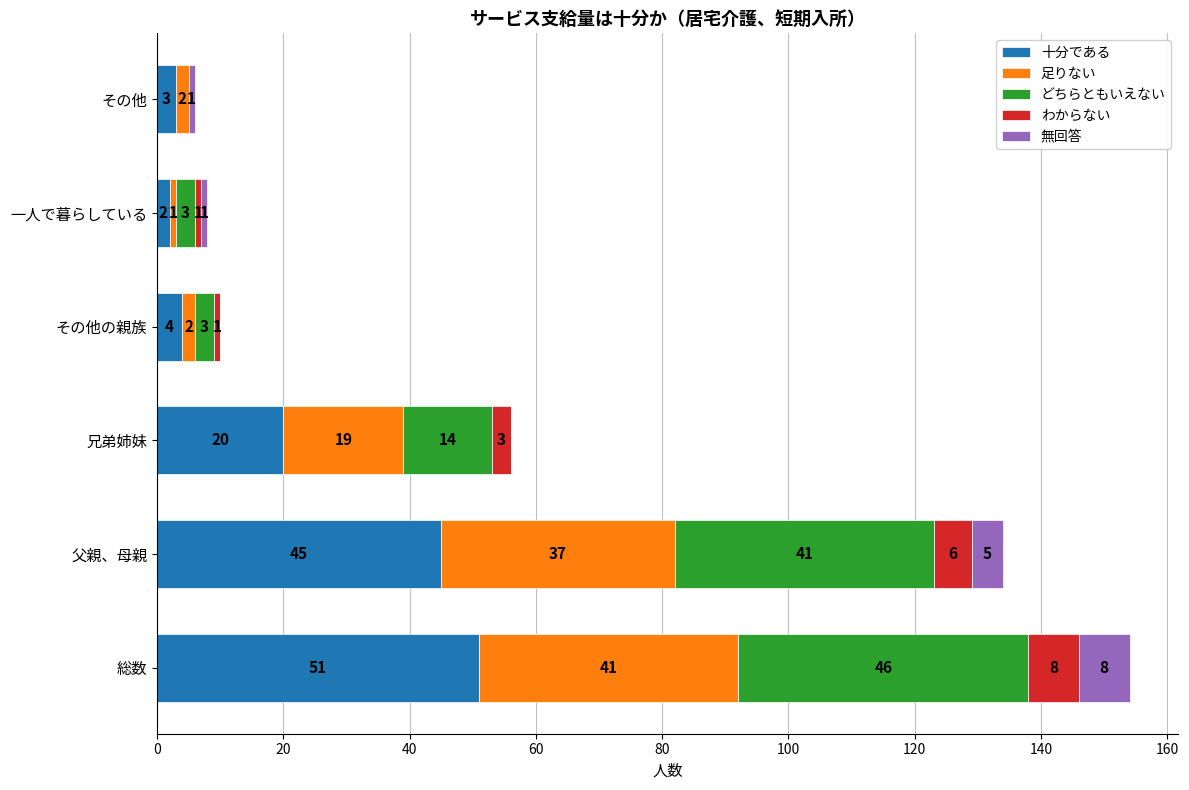

What is the total value across all series at 総数?

154